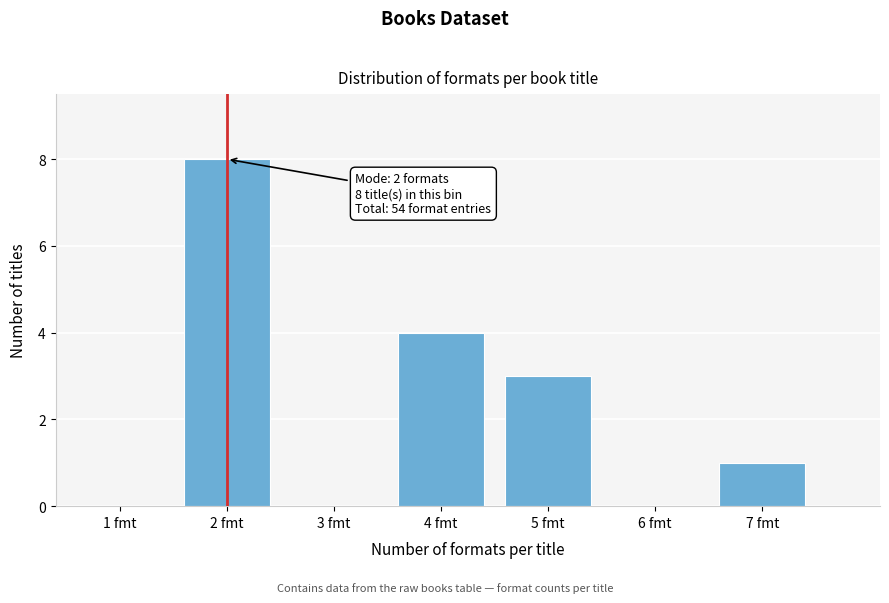

Reading left to right, extract all data points from this chart.

1 fmt=0	2 fmt=8	3 fmt=0	4 fmt=4	5 fmt=3	6 fmt=0	7 fmt=1